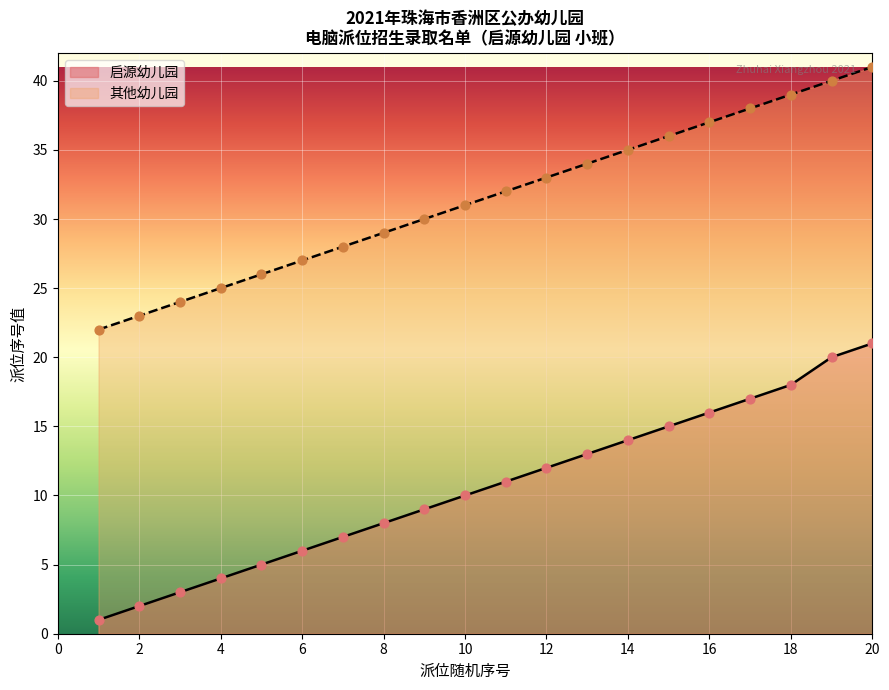

At how many categories does at least one series exceed 30?

11